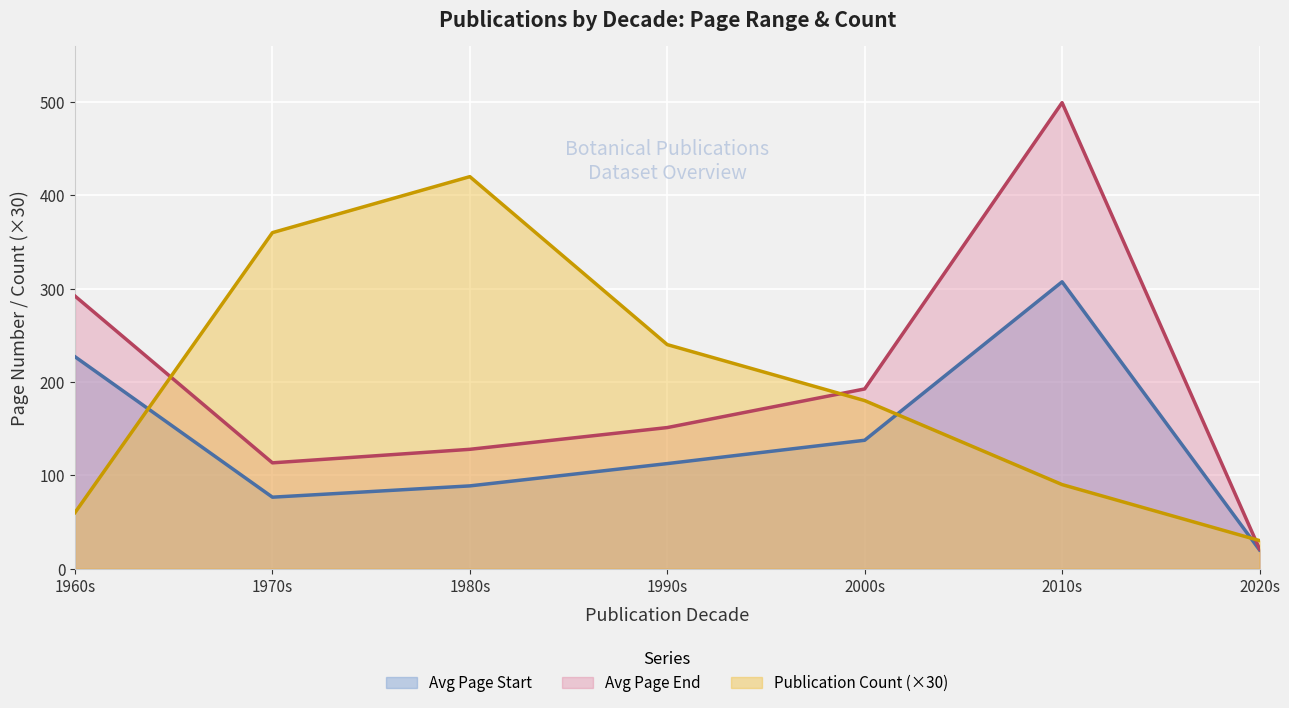

The Avg Page Start series shows 307.3 at 2010s. True or false?

True